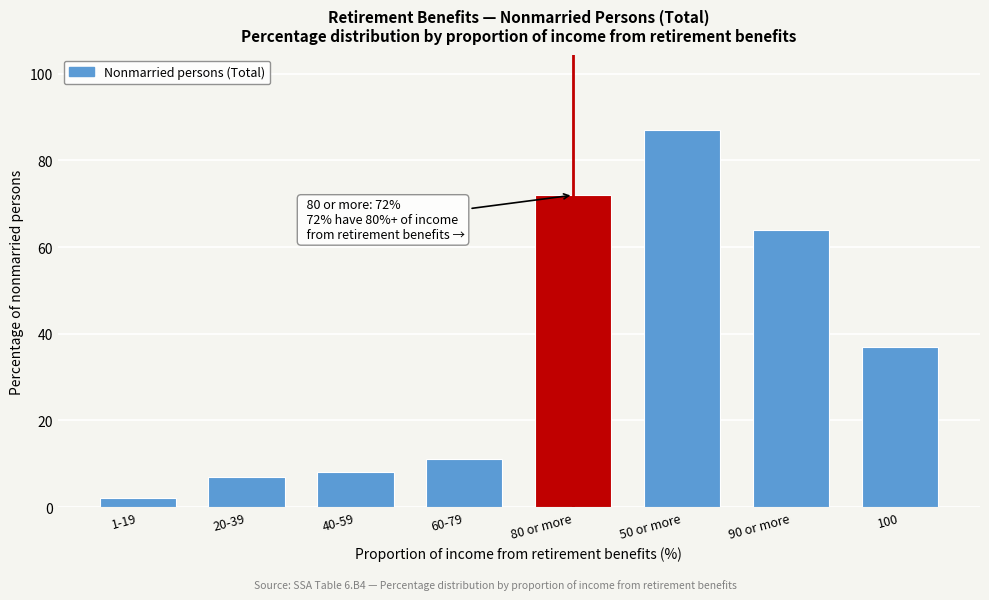

Reading left to right, what are all the values shown in this chart?

1-19=2	20-39=7	40-59=8	60-79=11	80 or more=72	50 or more=87	90 or more=64	100=37